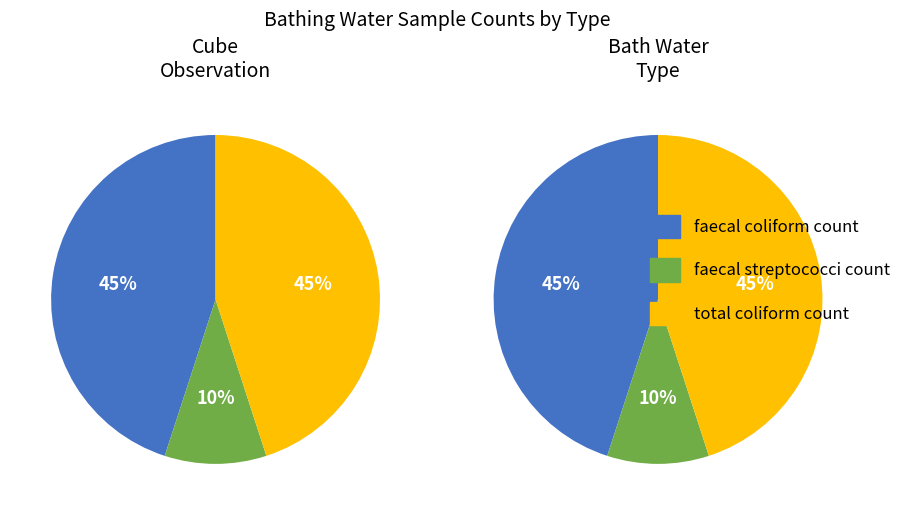

The faecal coliform count slice represents 37% of the pie. True or false?

False